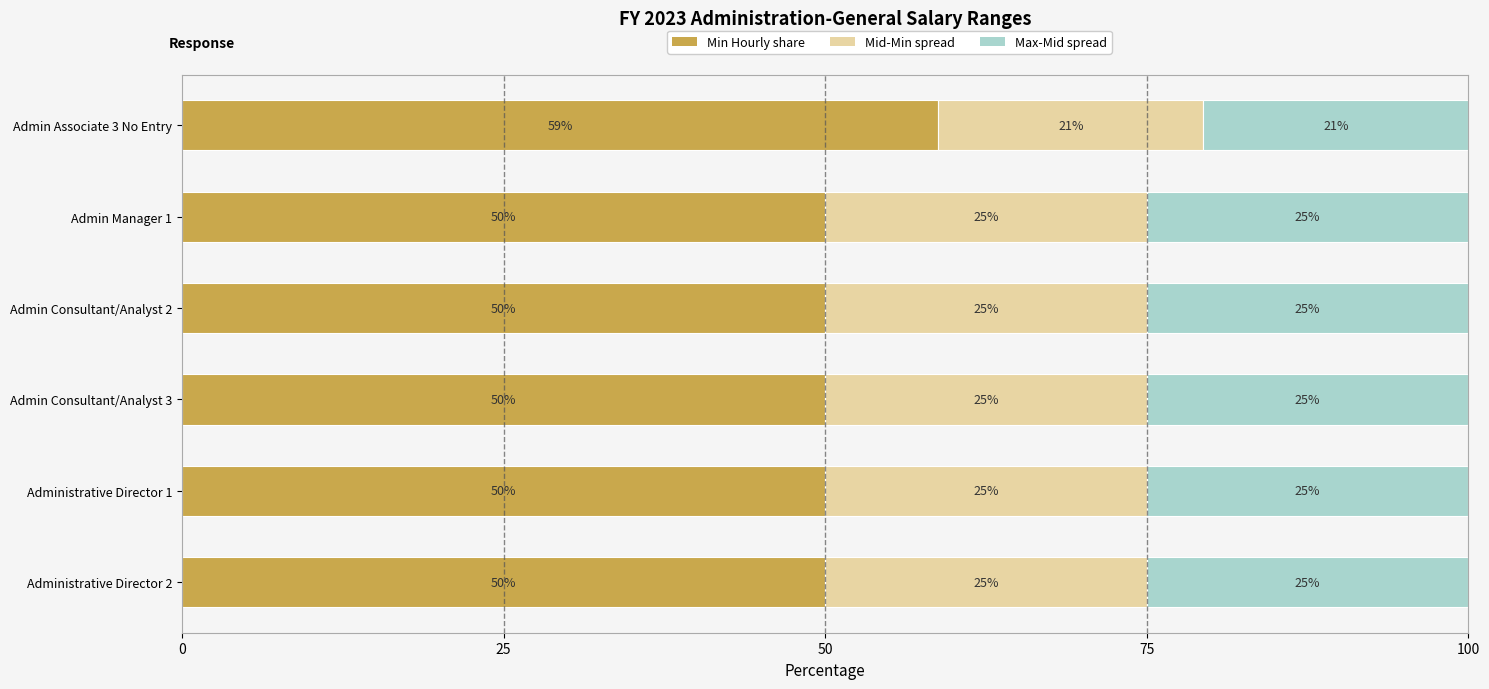

Is it true that Min Hourly share equals 20.0 at Admin Consultant/Analyst 3?

False